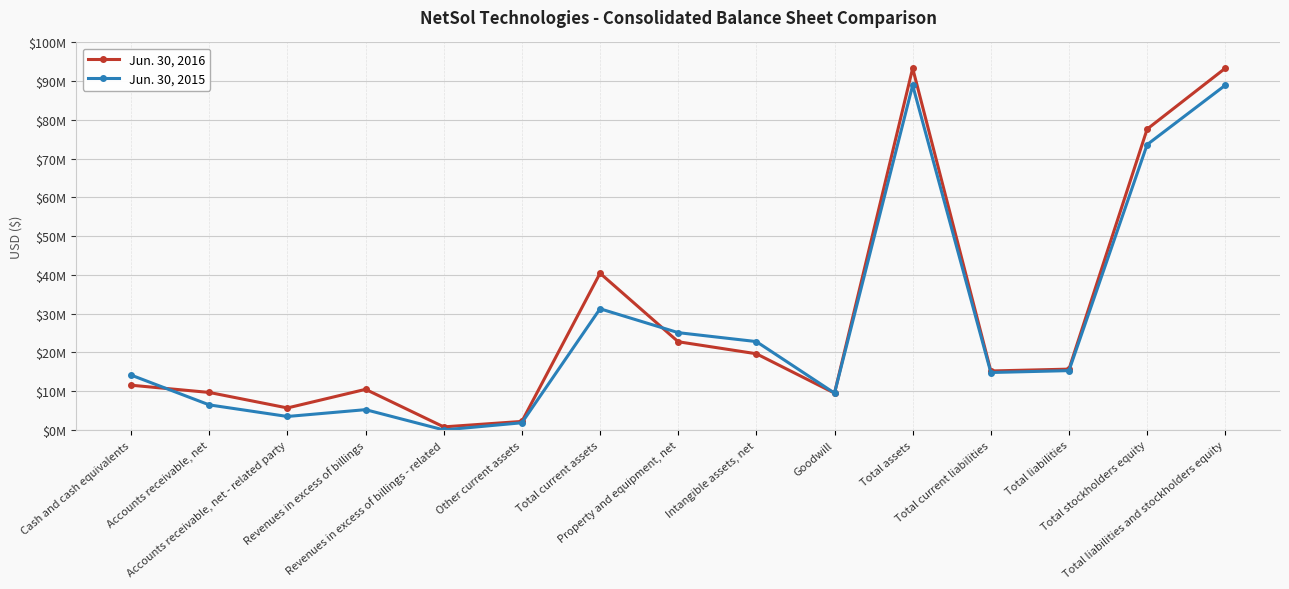

The Jun. 30, 2015 series shows 41223437 at Property and equipment, net. True or false?

False